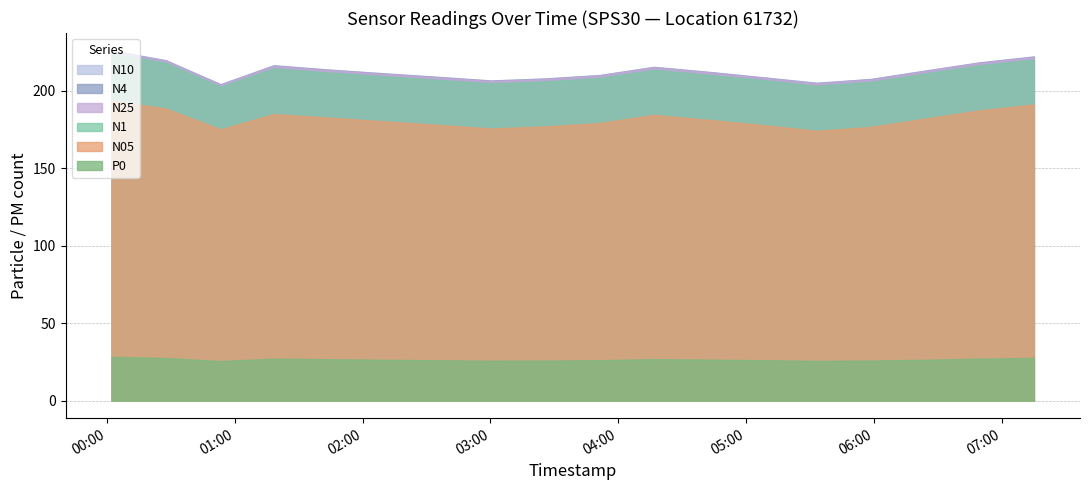

How many lines are shown in the chart?

6